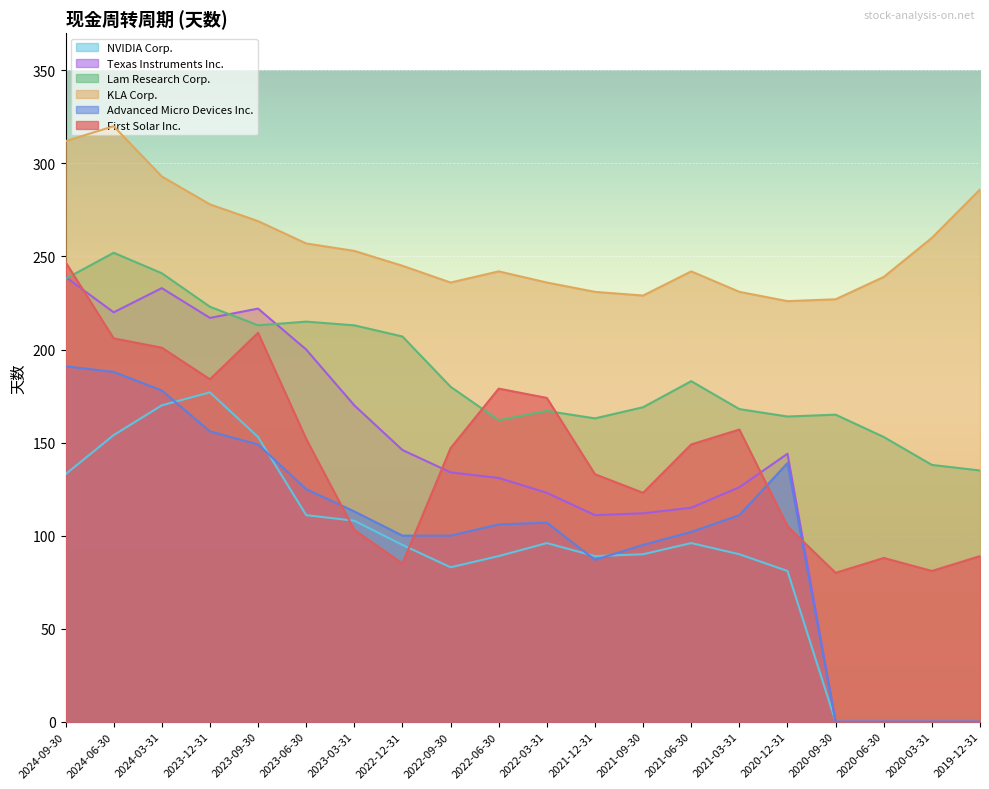

How many data points in KLA Corp. are above 245?

9